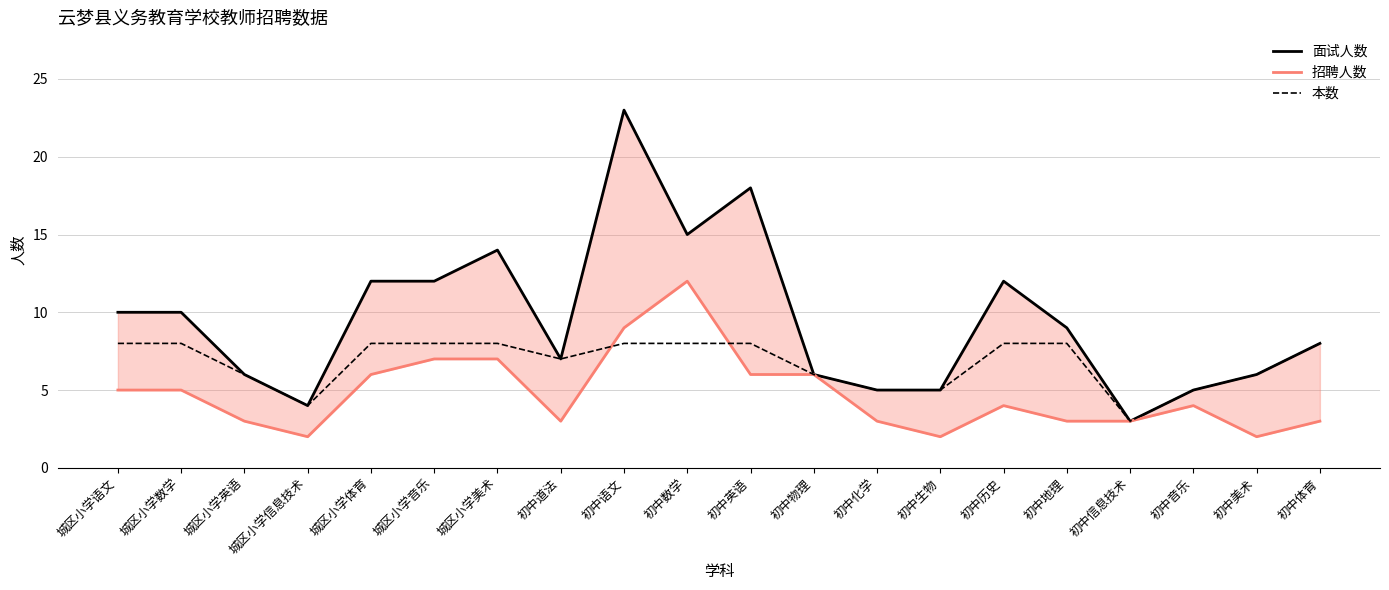

True or false: 本数 has a value of 3 at 初中信息技术.

True